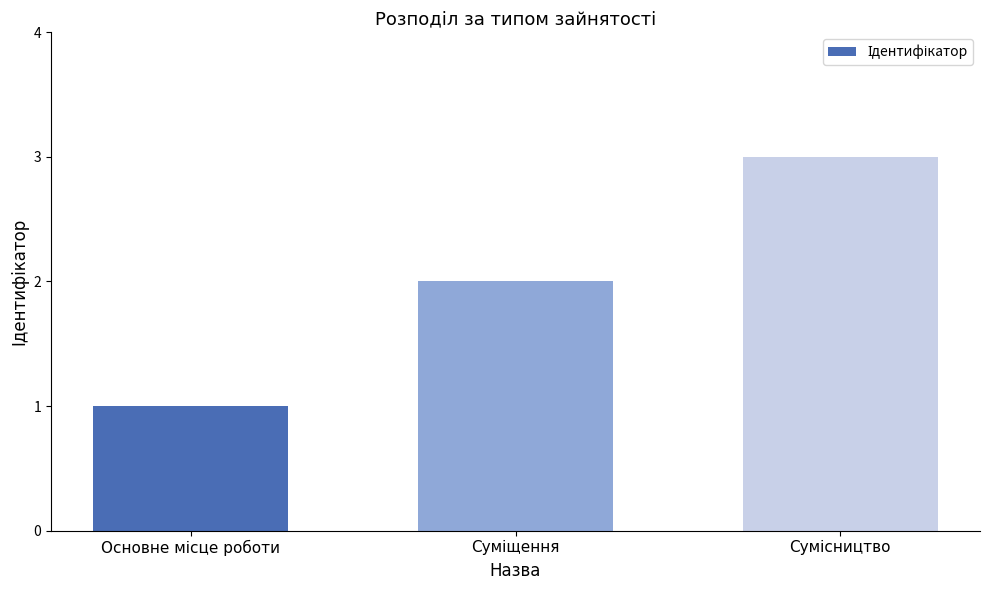

What is the maximum value shown in the chart?

3